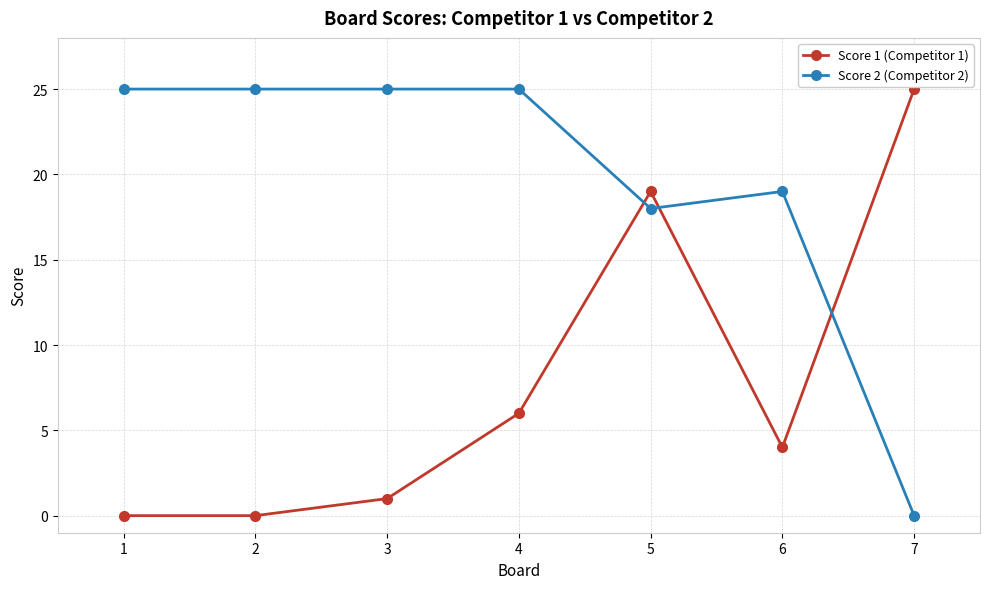

At which category is the sum across all series the highest?

5